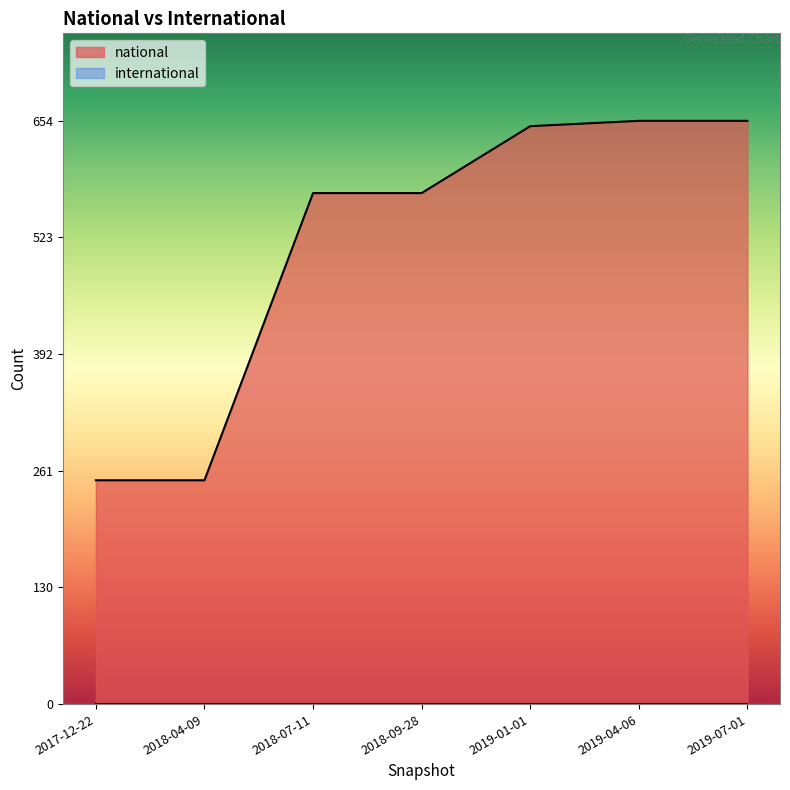

Which category has the highest value in the national series?

2019-04-06